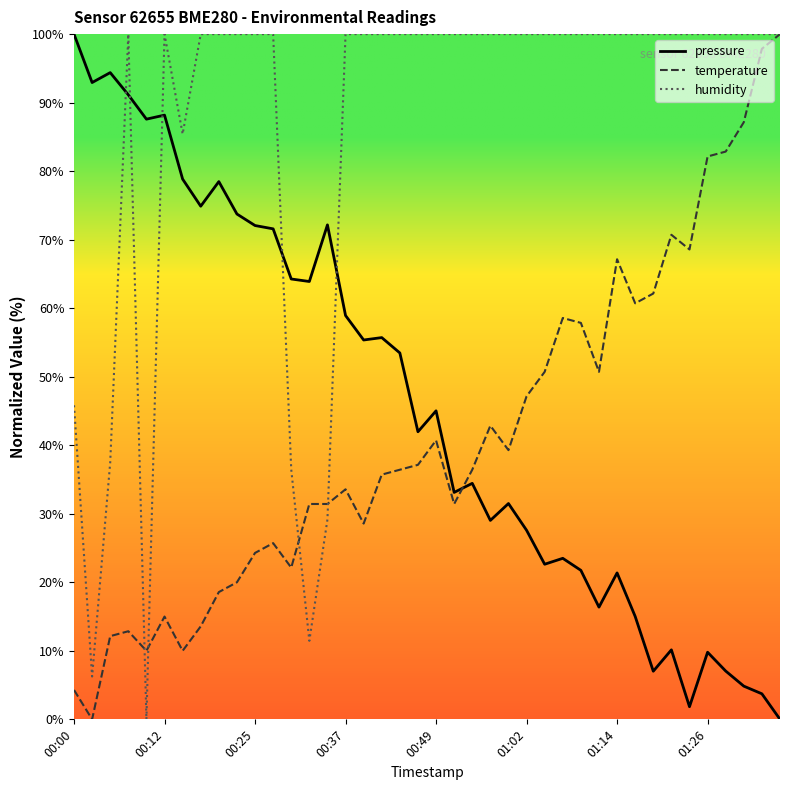

Which series has the largest total across all categories?

humidity